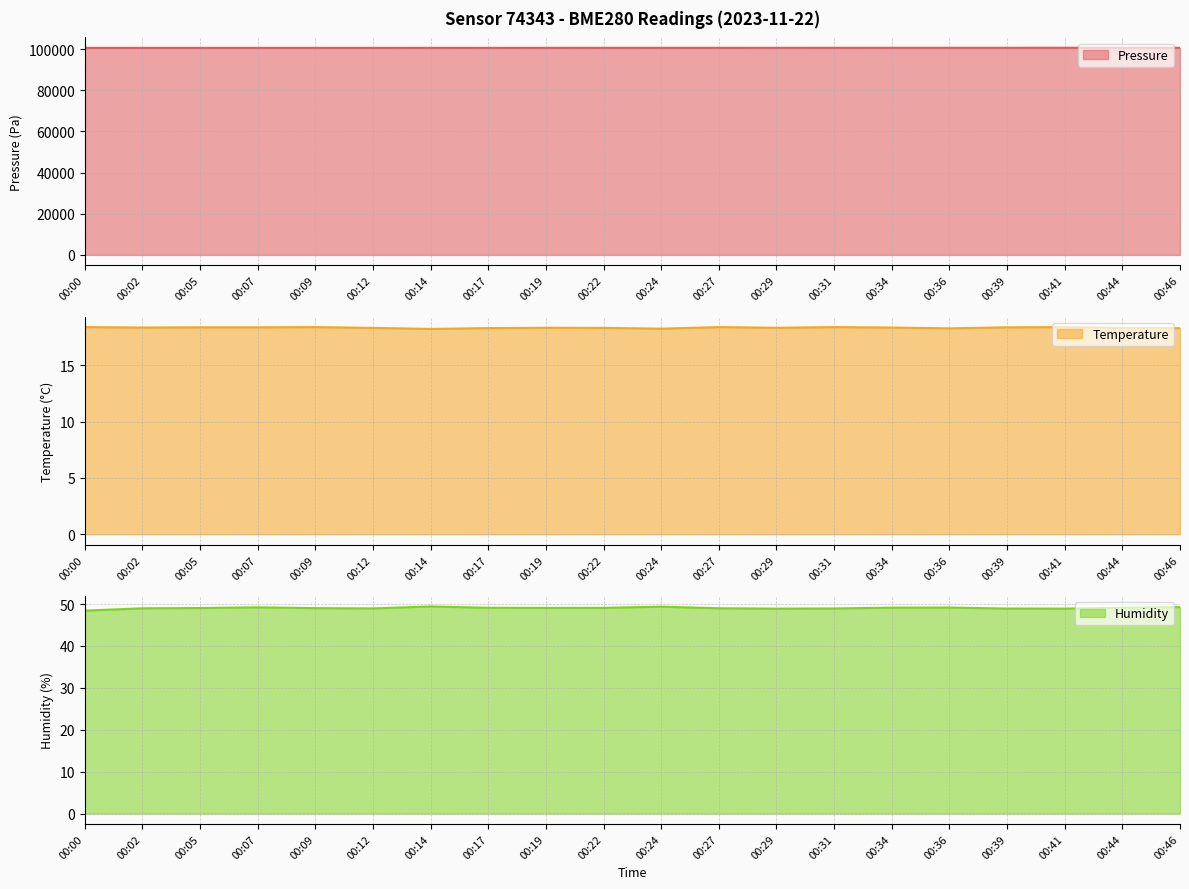

How many data points does each series have?

20